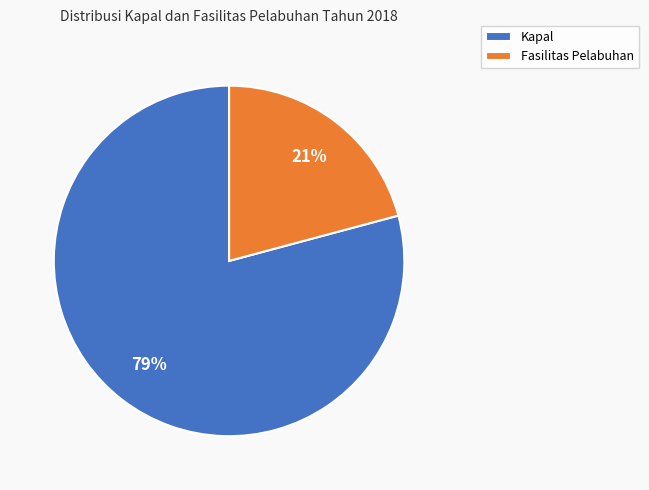

Is the sum of Fasilitas Pelabuhan and Kapal greater than half?

Yes